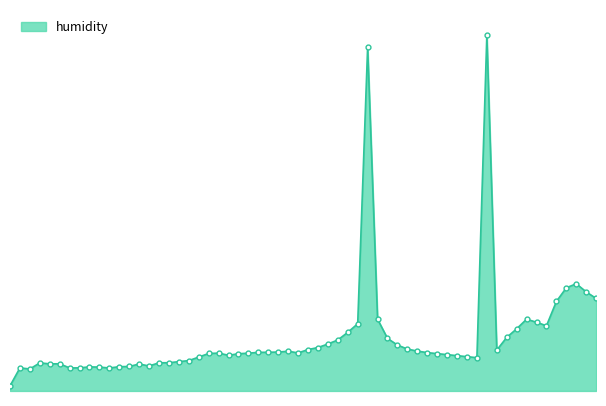

At which category does the chart reach its peak across all series?

04:10